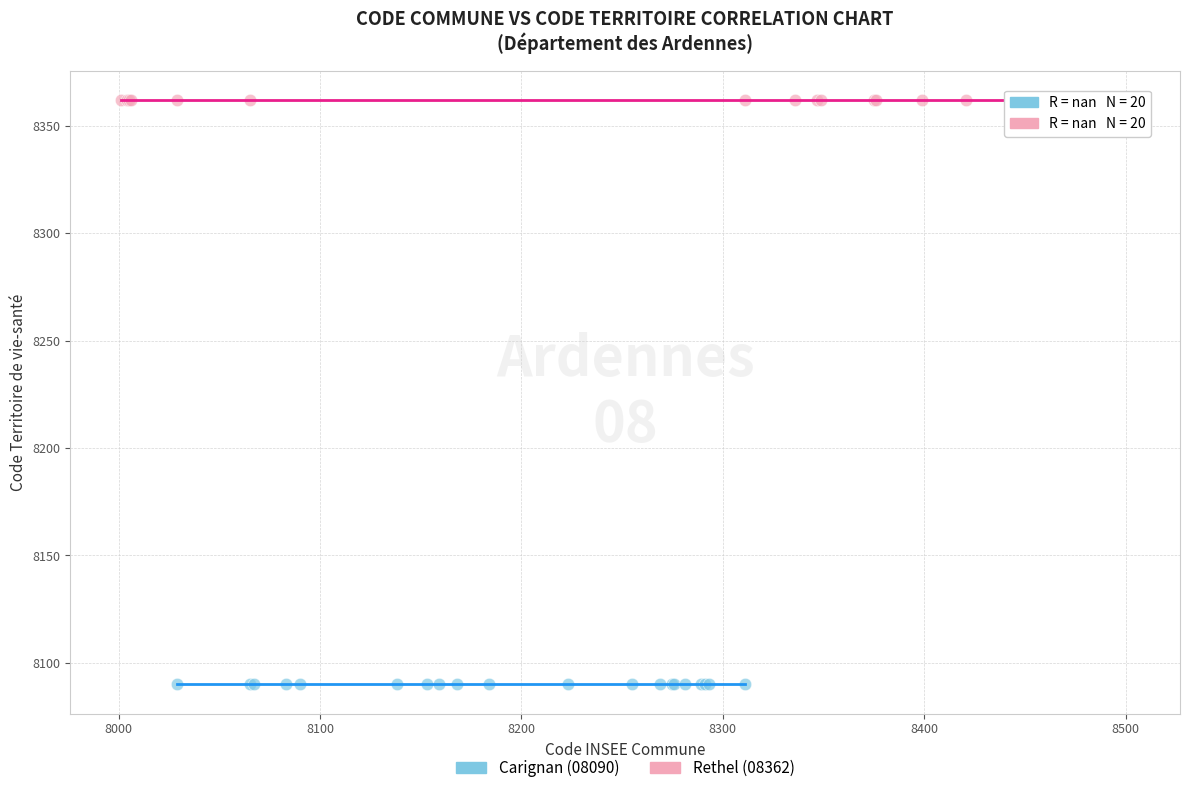

Which series reaches the minimum Y coordinate?

Carignan (08090)